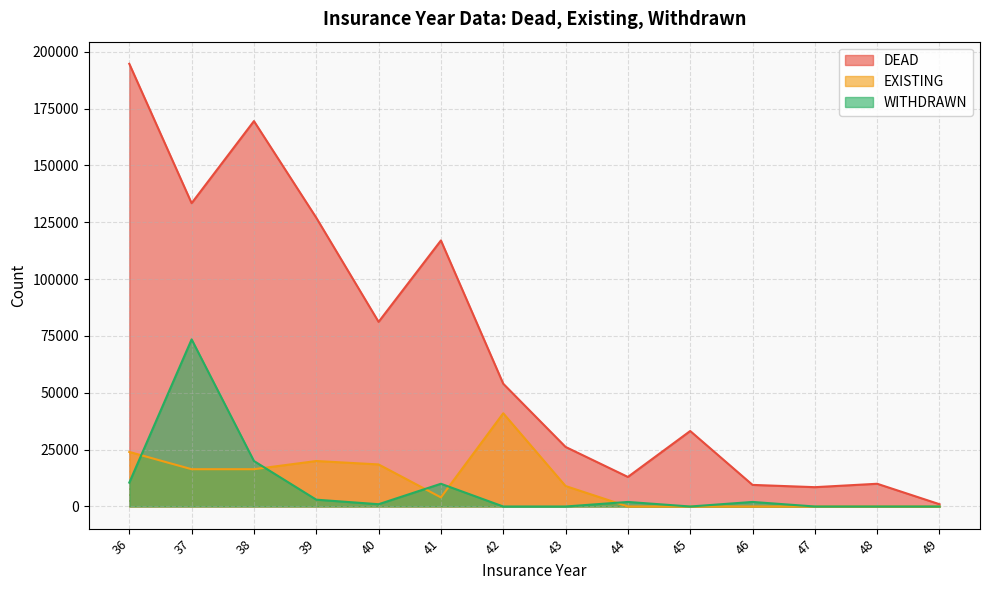

Does the chart display data point markers on the line(s)?

No